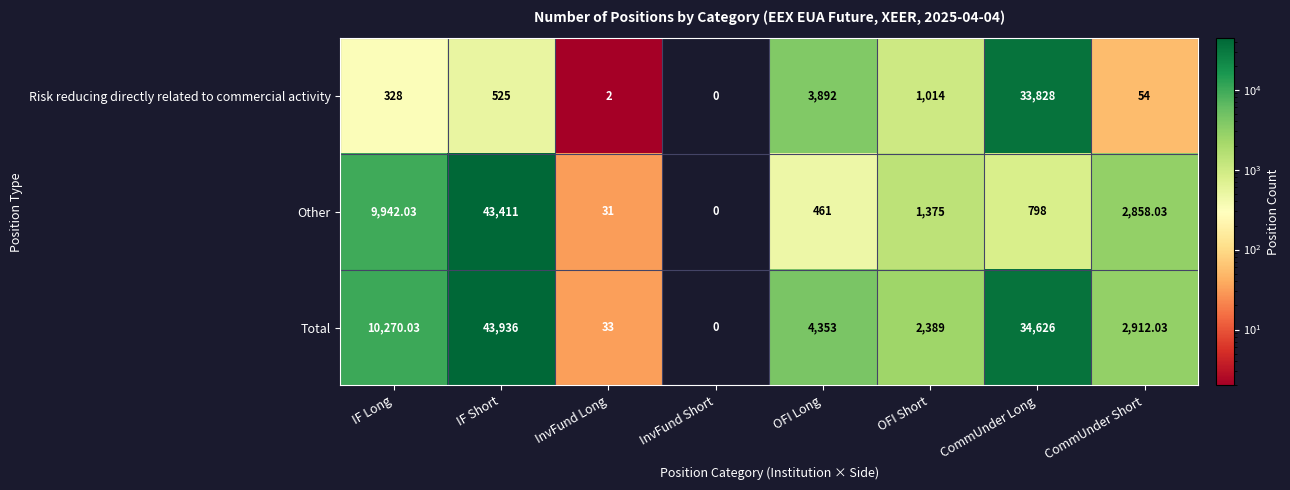

Rank the series at IF Long from highest to lowest value.

Total, Other, Risk reducing directly related to commercial activity